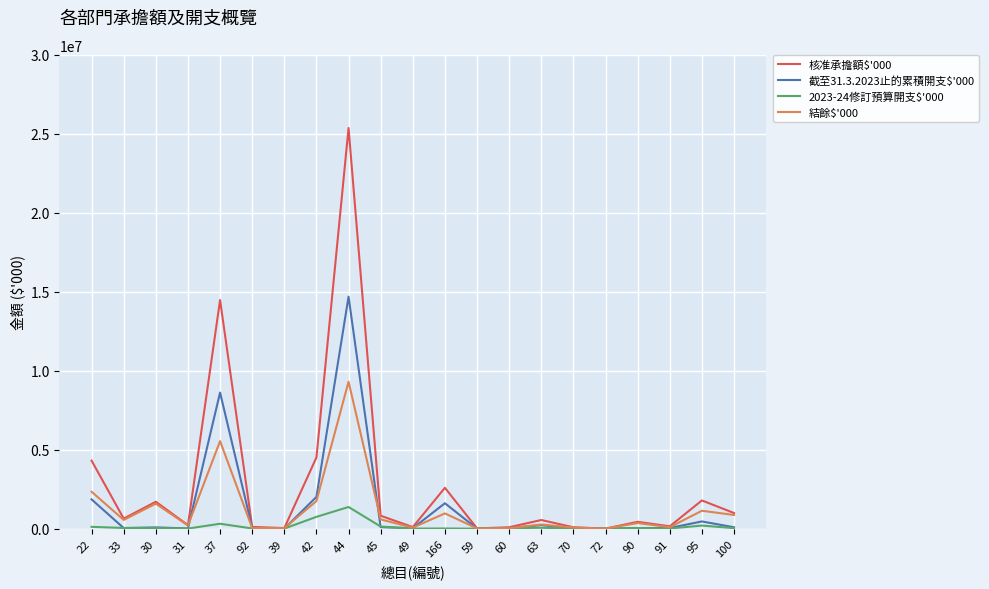

Which series changed the most between 45 and 72?

核准承擔額$'000